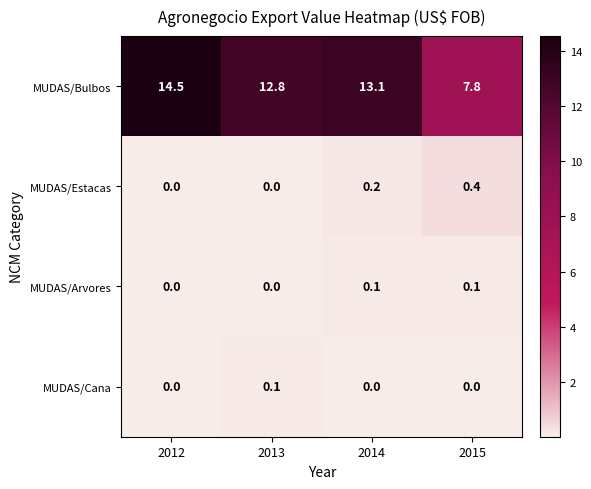

At which category is the sum across all series the highest?

2012